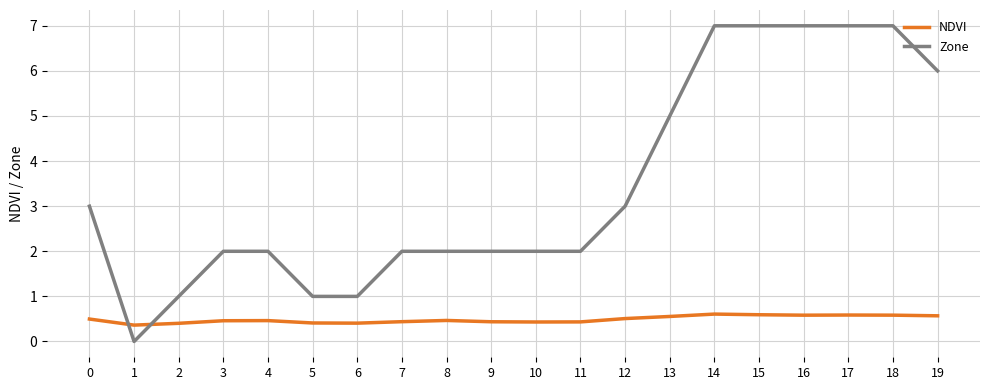

After their last crossing, which series has the higher values: Zone or NDVI?

Zone